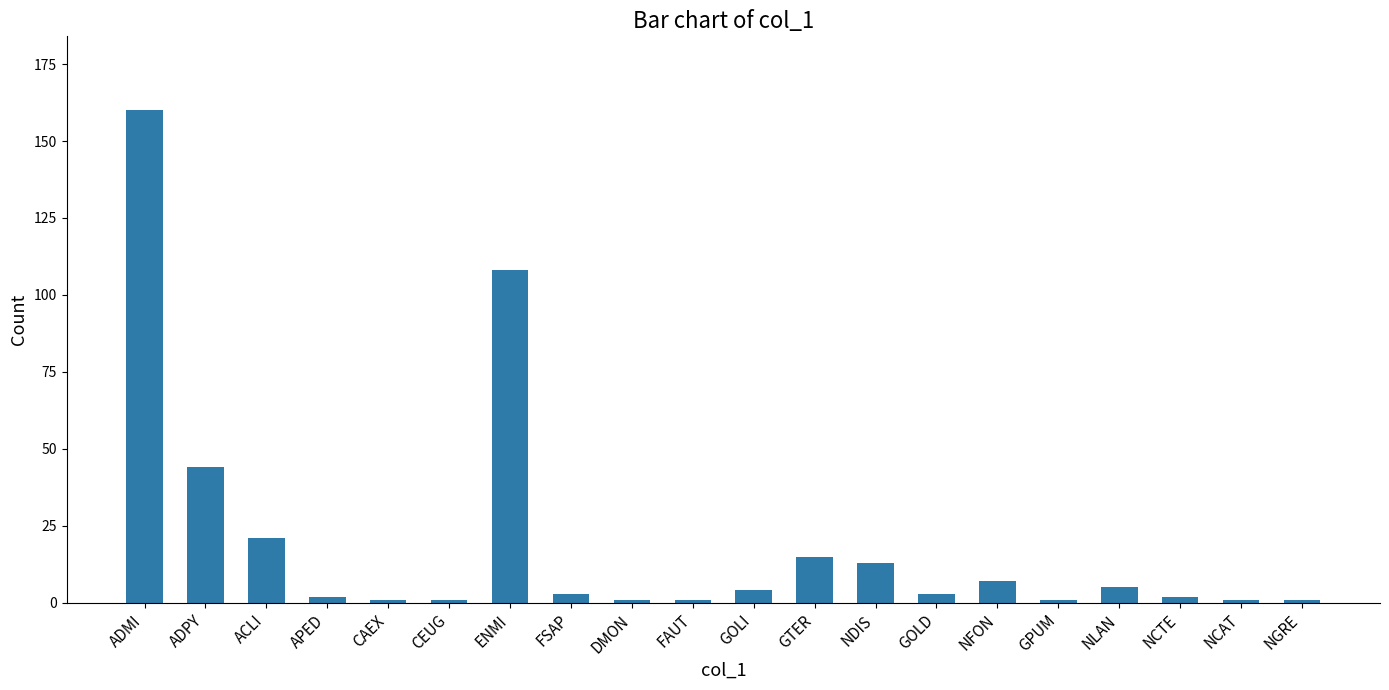

What is the sum of all values?

394